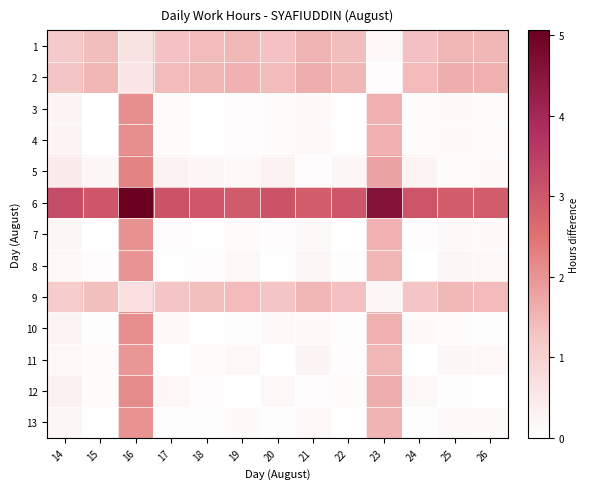

Reading left to right, transcribe all the data shown in this chart.

1: 14=1.2	15=1.4	16=0.7	17=1.3	18=1.4	19=1.5	20=1.3	21=1.5	22=1.4	23=0.2	24=1.3	25=1.5	26=1.5
2: 14=1.3	15=1.5	16=0.6	17=1.4	18=1.5	19=1.6	20=1.4	21=1.6	22=1.5	23=0.1	24=1.4	25=1.6	26=1.6
3: 14=0.2	15=0.0	16=2.1	17=0.1	18=0.0	19=0.1	20=0.1	21=0.1	22=0.0	23=1.6	24=0.1	25=0.1	26=0.1
4: 14=0.2	15=0.0	16=2.1	17=0.1	18=0.0	19=0.1	20=0.1	21=0.1	22=0.0	23=1.6	24=0.1	25=0.1	26=0.1
5: 14=0.4	15=0.2	16=2.2	17=0.3	18=0.2	19=0.1	20=0.3	21=0.1	22=0.2	23=1.8	24=0.3	25=0.1	26=0.1
6: 14=3.2	15=3.0	16=5.1	17=3.1	18=3.0	19=2.9	20=3.1	21=2.9	22=3.0	23=4.6	24=3.1	25=2.9	26=2.9
7: 14=0.2	15=0.0	16=2.0	17=0.1	18=0.0	19=0.1	20=0.1	21=0.1	22=0.0	23=1.6	24=0.1	25=0.1	26=0.1
8: 14=0.2	15=0.1	16=2.0	17=0.0	18=0.1	19=0.1	20=0.0	21=0.2	22=0.1	23=1.5	24=0.0	25=0.2	26=0.2
9: 14=1.1	15=1.4	16=0.7	17=1.3	18=1.4	19=1.4	20=1.3	21=1.5	22=1.3	23=0.2	24=1.3	25=1.5	26=1.4
10: 14=0.3	15=0.0	16=2.1	17=0.1	18=0.0	19=0.0	20=0.1	21=0.1	22=0.0	23=1.6	24=0.1	25=0.1	26=0.1
11: 14=0.1	15=0.1	16=2.0	17=0.0	18=0.1	19=0.2	20=0.0	21=0.2	22=0.1	23=1.5	24=0.0	25=0.2	26=0.2
12: 14=0.3	15=0.1	16=2.1	17=0.2	18=0.1	19=0.0	20=0.2	21=0.1	22=0.1	23=1.6	24=0.2	25=0.0	26=0.0
13: 14=0.2	15=0.0	16=2.0	17=0.0	18=0.0	19=0.1	20=0.0	21=0.2	22=0.0	23=1.5	24=0.0	25=0.2	26=0.1